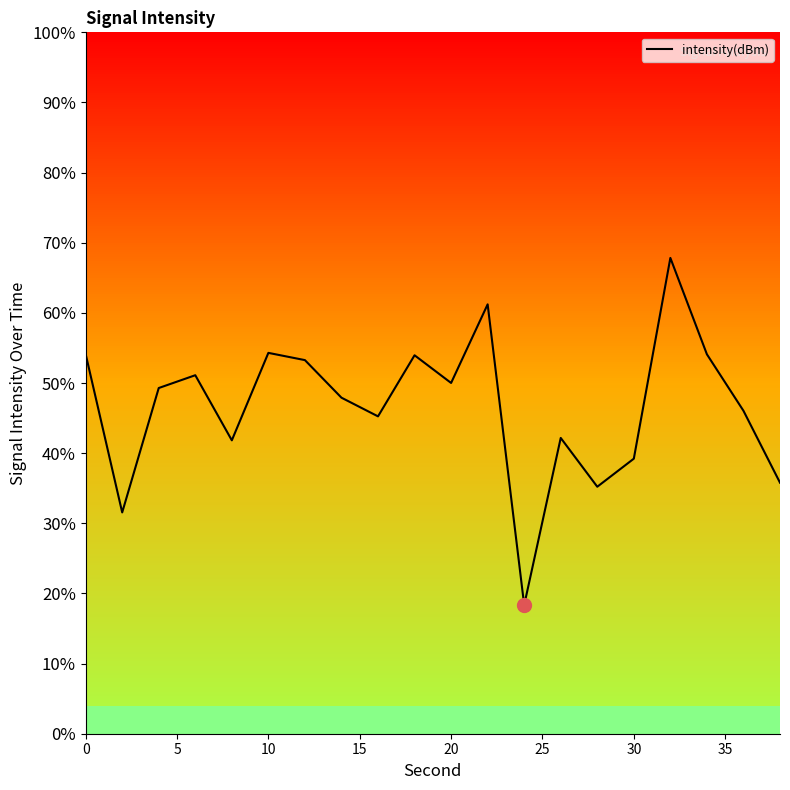

What is the greatest value displayed?

-122.9